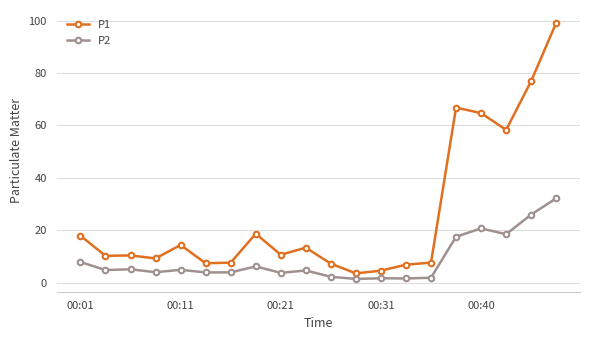

Which series has the largest range (max minus min)?

P1